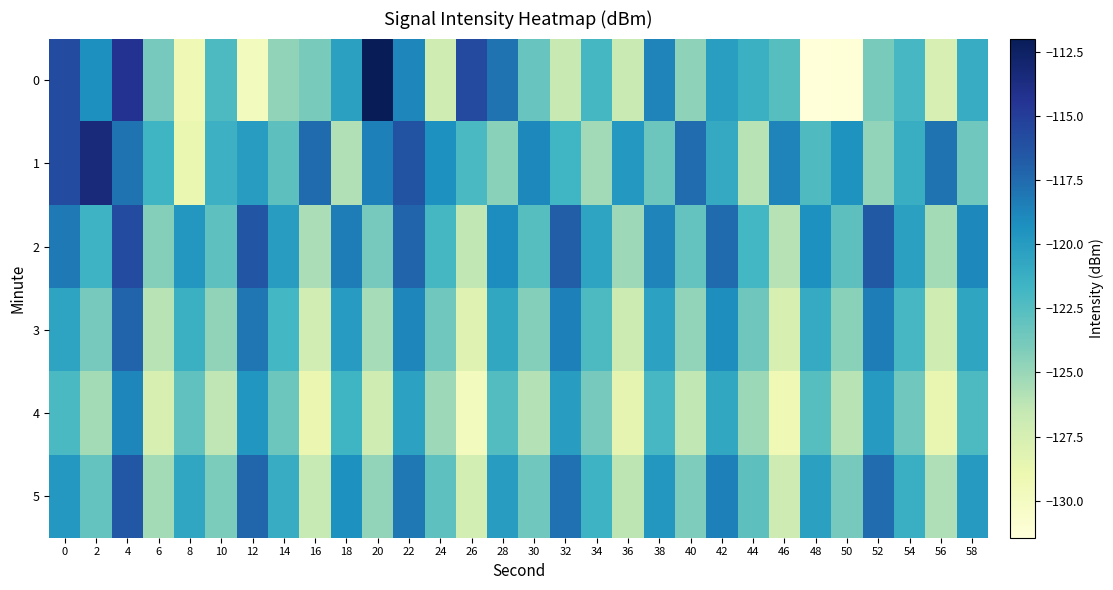

At which category is the sum across all series the highest?

4